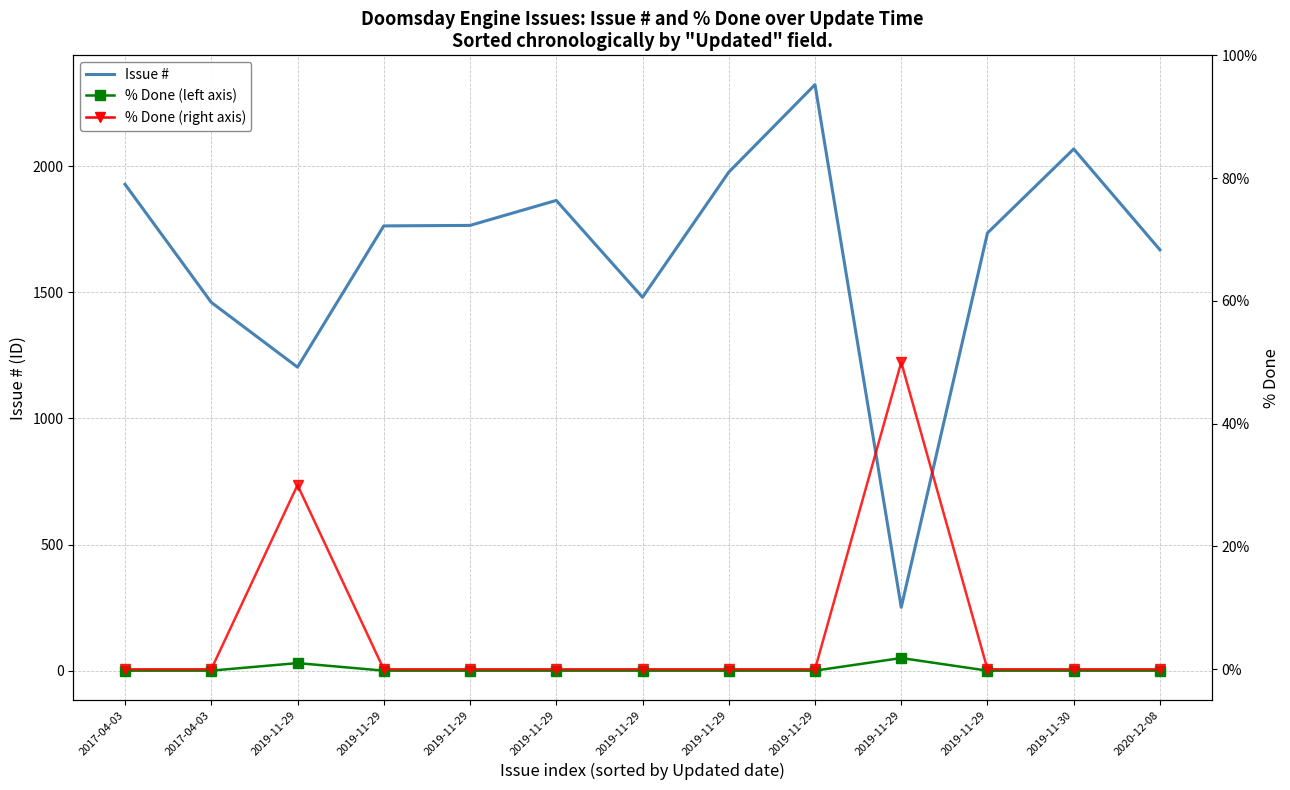

Count the number of categories in the chart.

13